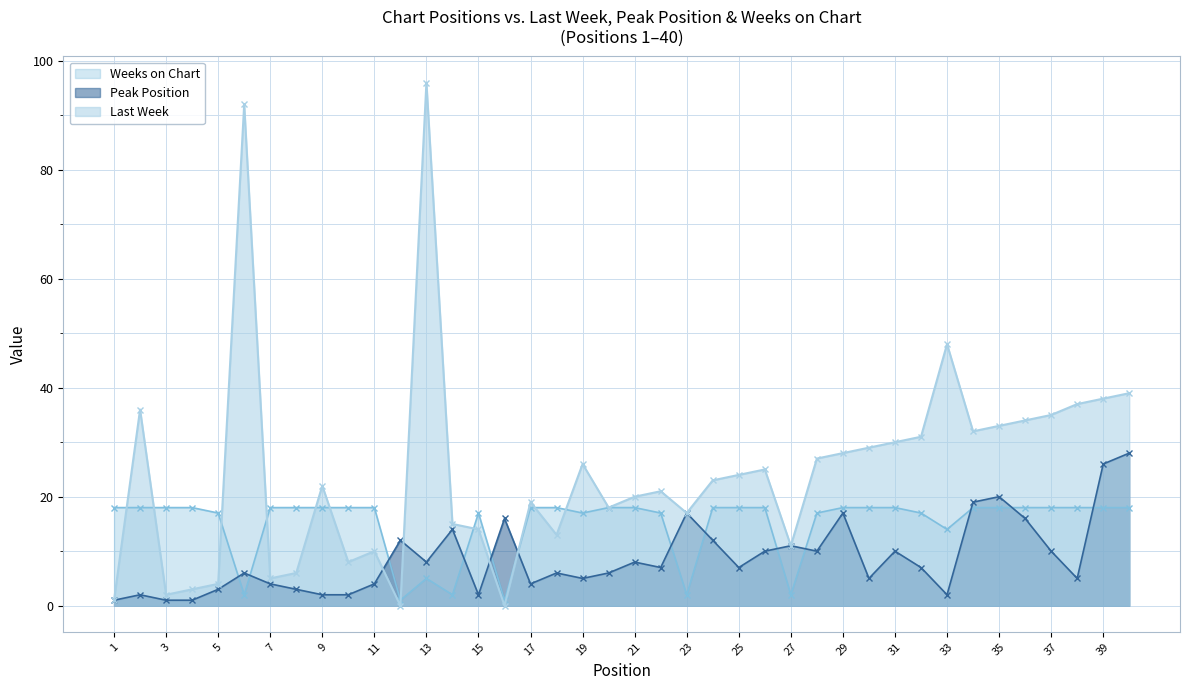

Rank the series at 10 from highest to lowest value.

Weeks on Chart, Last Week, Peak Position